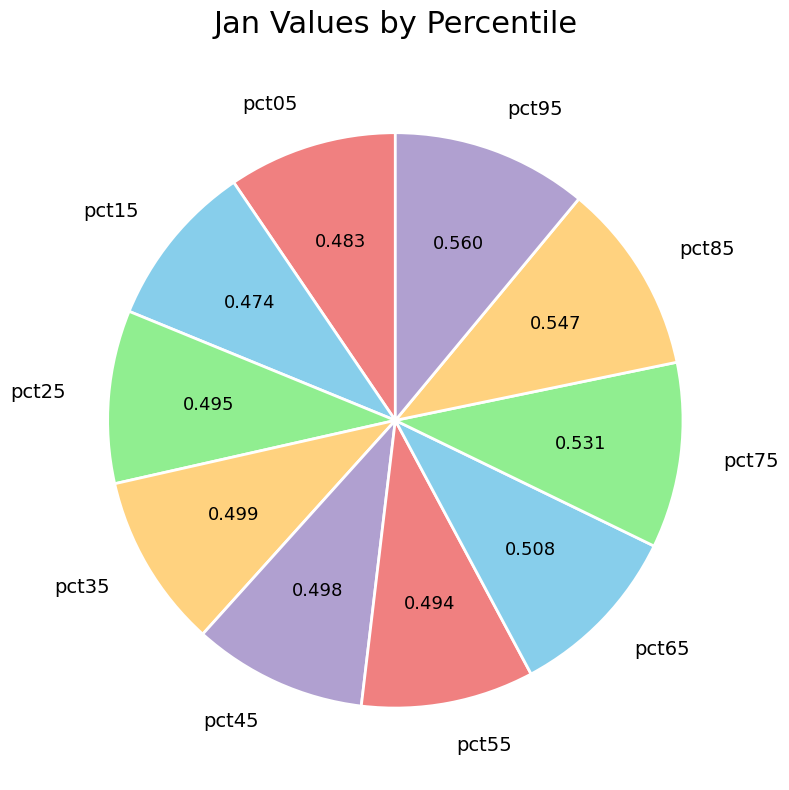

Is there any slice that represents more than half of the pie?

No